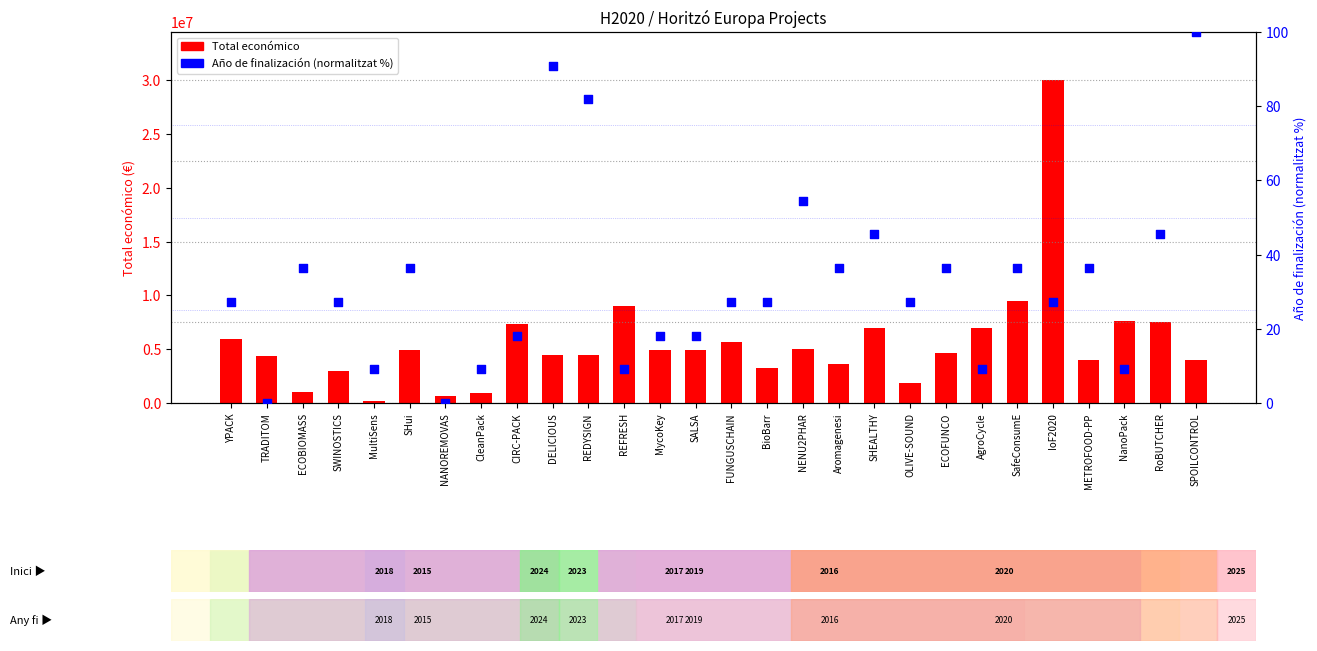

Which series contains the highest Y value?

Total económico